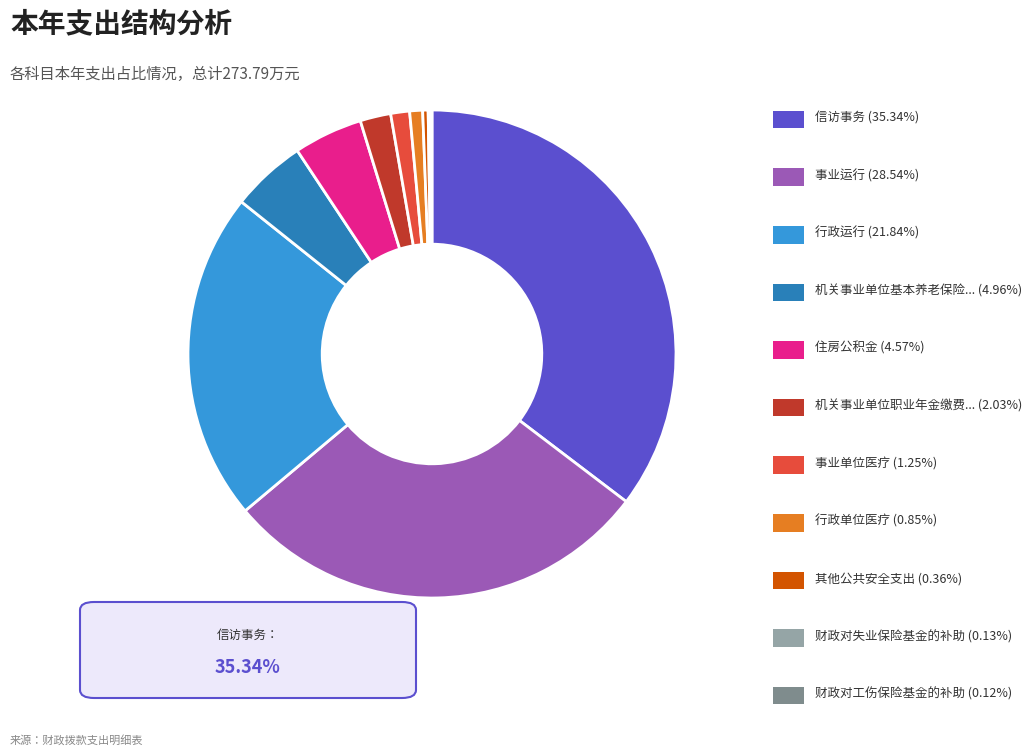

Is there a majority slice in this chart?

No